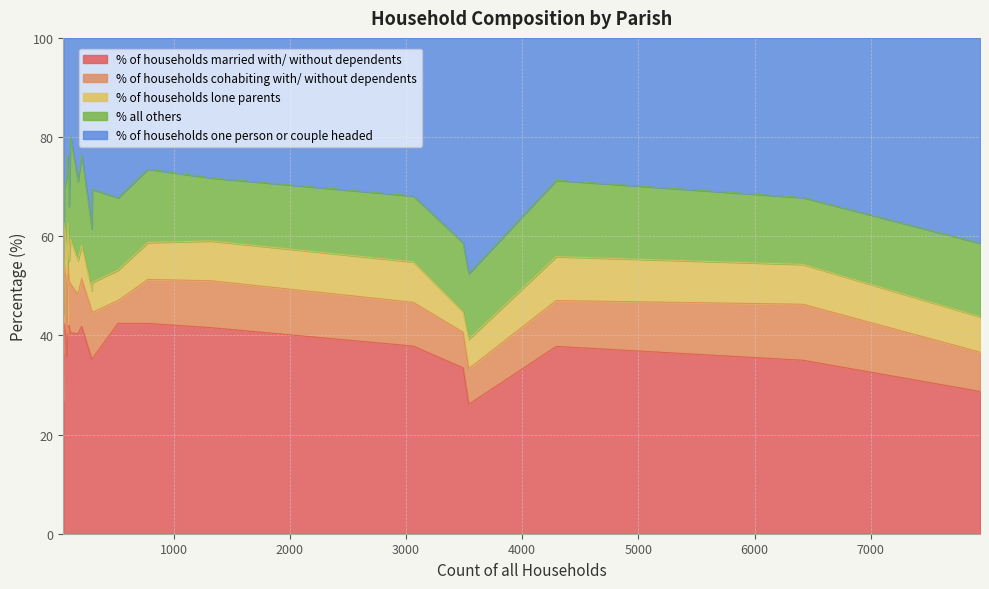

Which series has the largest total across all categories?

% of households married with/ without dependents